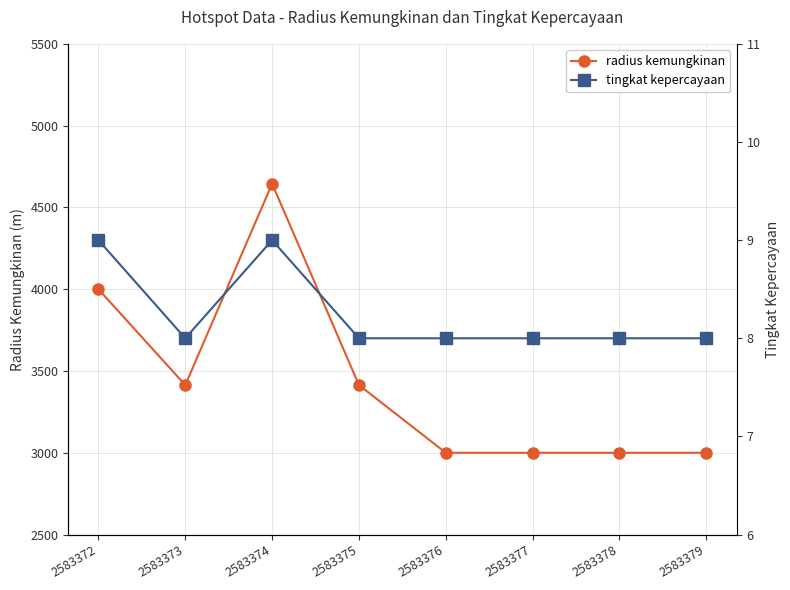

How many values in the tingkat kepercayaan series exceed 8?

2